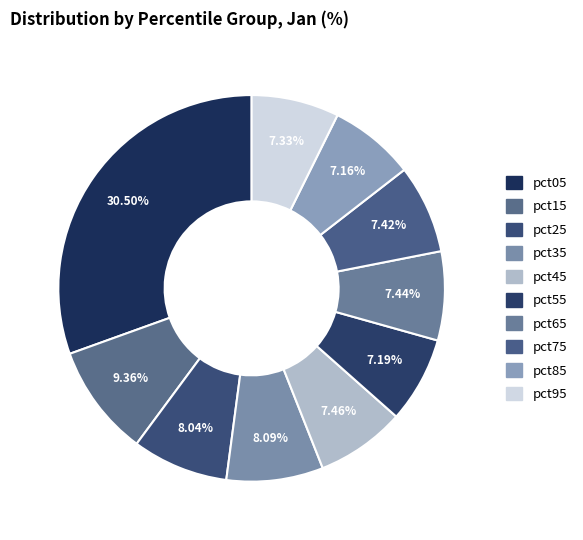

To the nearest percent, what is the difference between the largest and smallest slice percentages?

23%